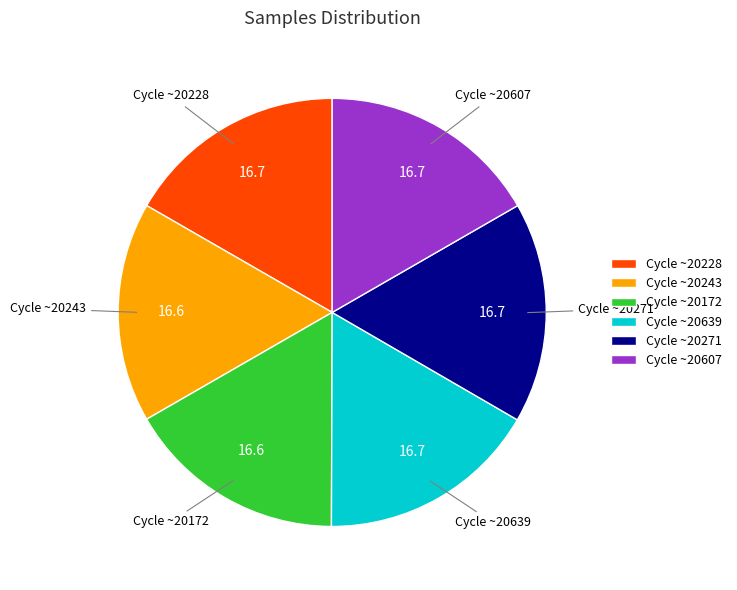

Do Cycle ~20243 and Cycle ~20271 together represent more than half of the pie?

No